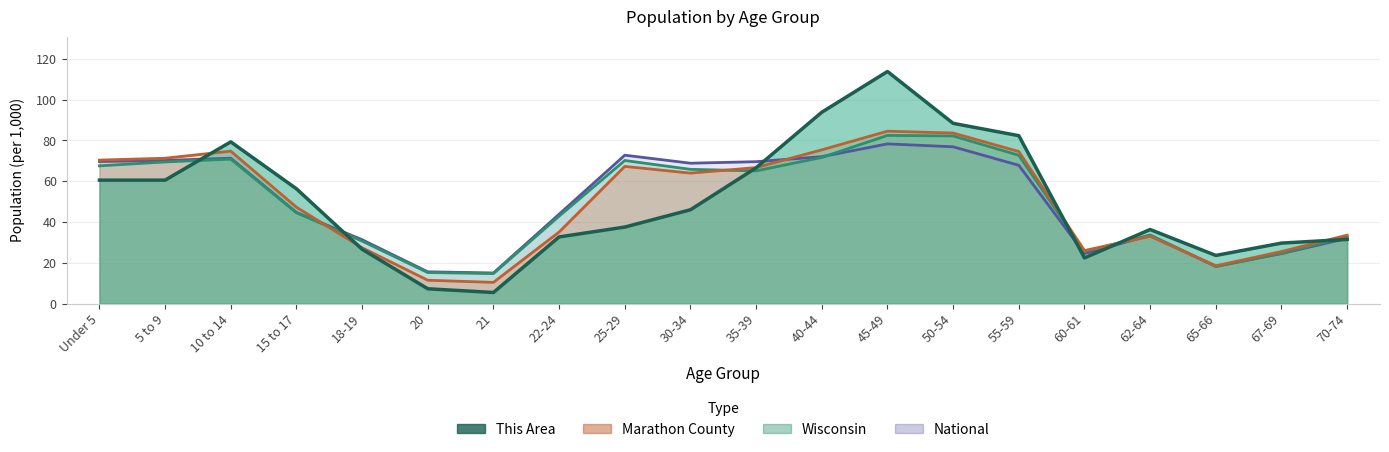

What is the label of the 7th point from the left?

21